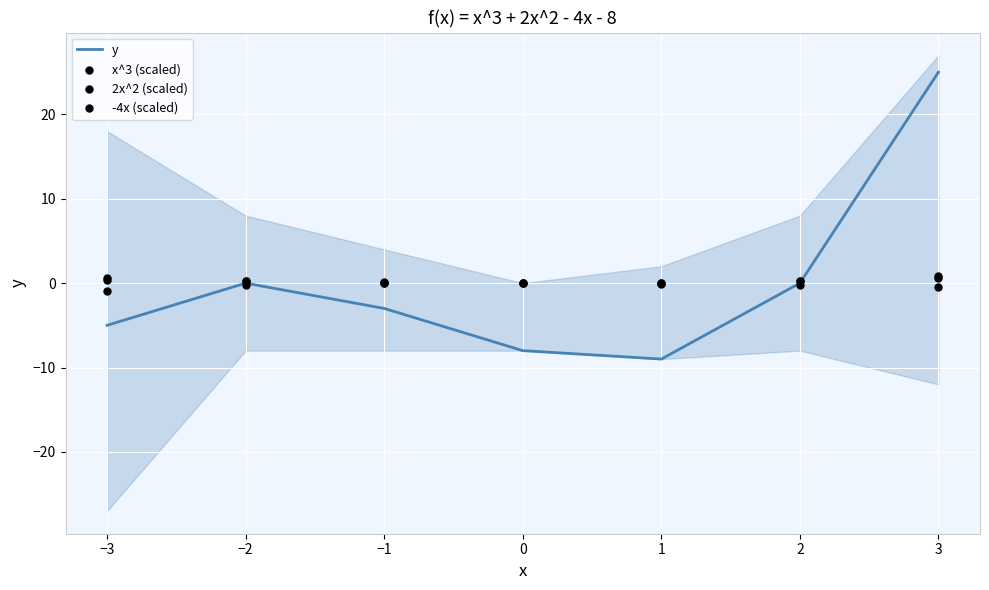

At how many categories does at least one series exceed 11?

1